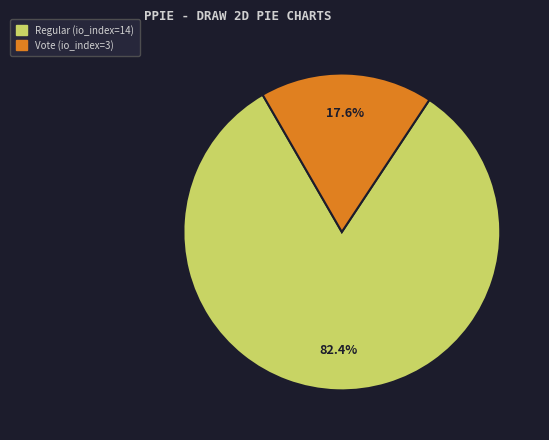

What percentage is the Regular (io_index=14) slice, to the nearest percent?

82%